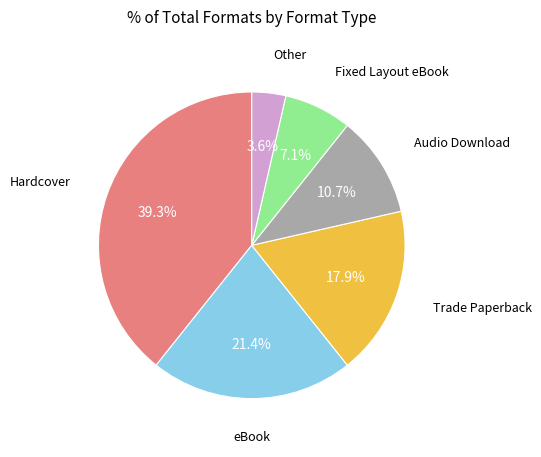

Does any single category account for the majority?

No